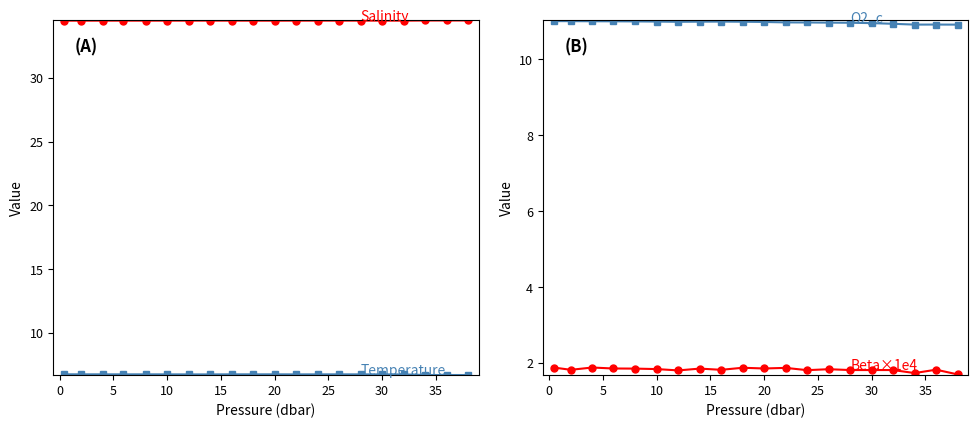

Rank the series at 0 from lowest to highest value.

Beta (×1e4), Temperature, O2_c, Salinity